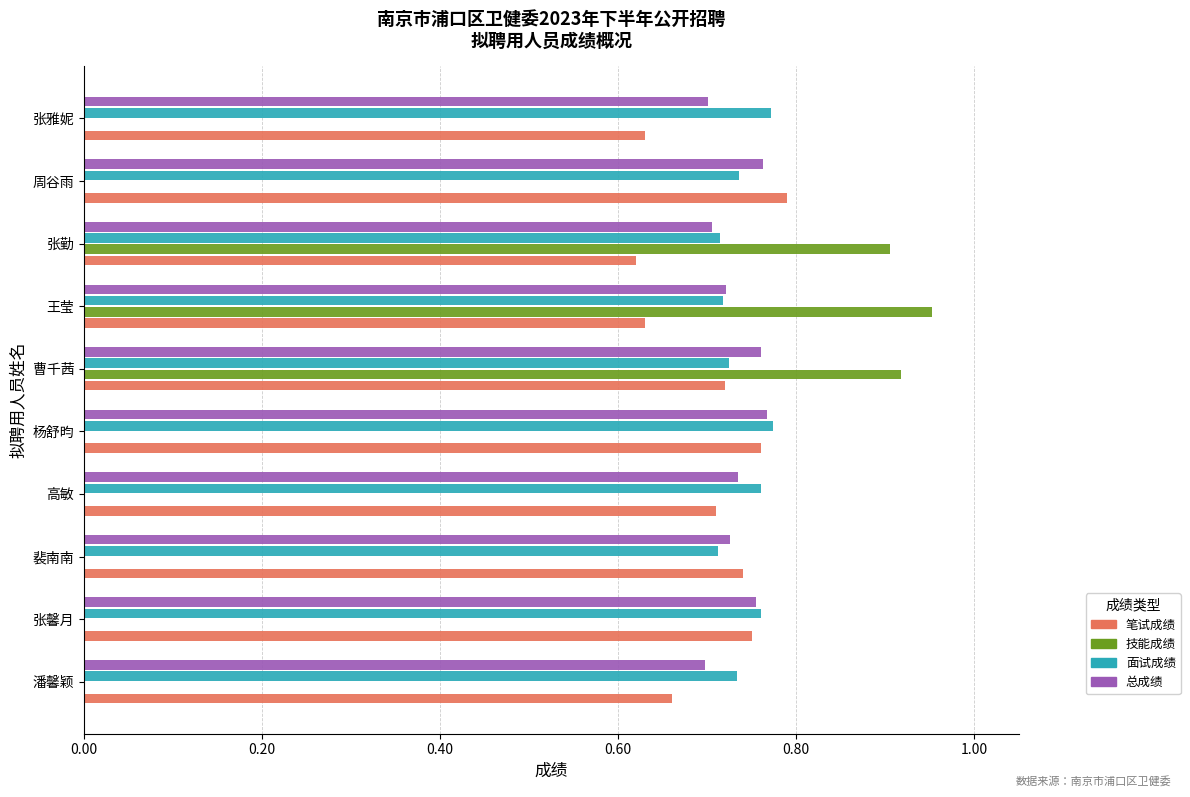

Between 高敏 and 曹千茜, which series saw the biggest shift?

技能成绩